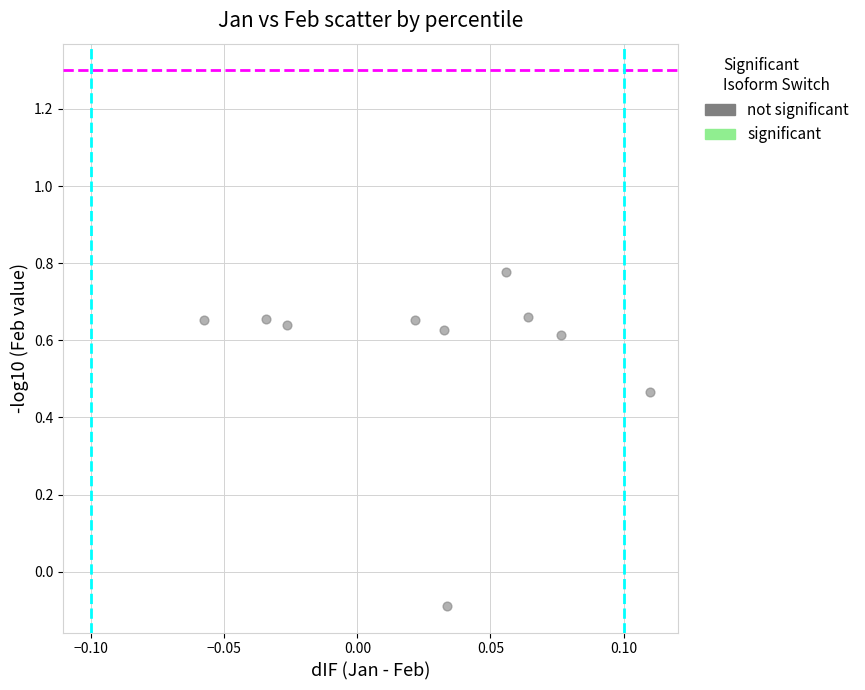

What is the range of Y values (max minus min)?

0.9